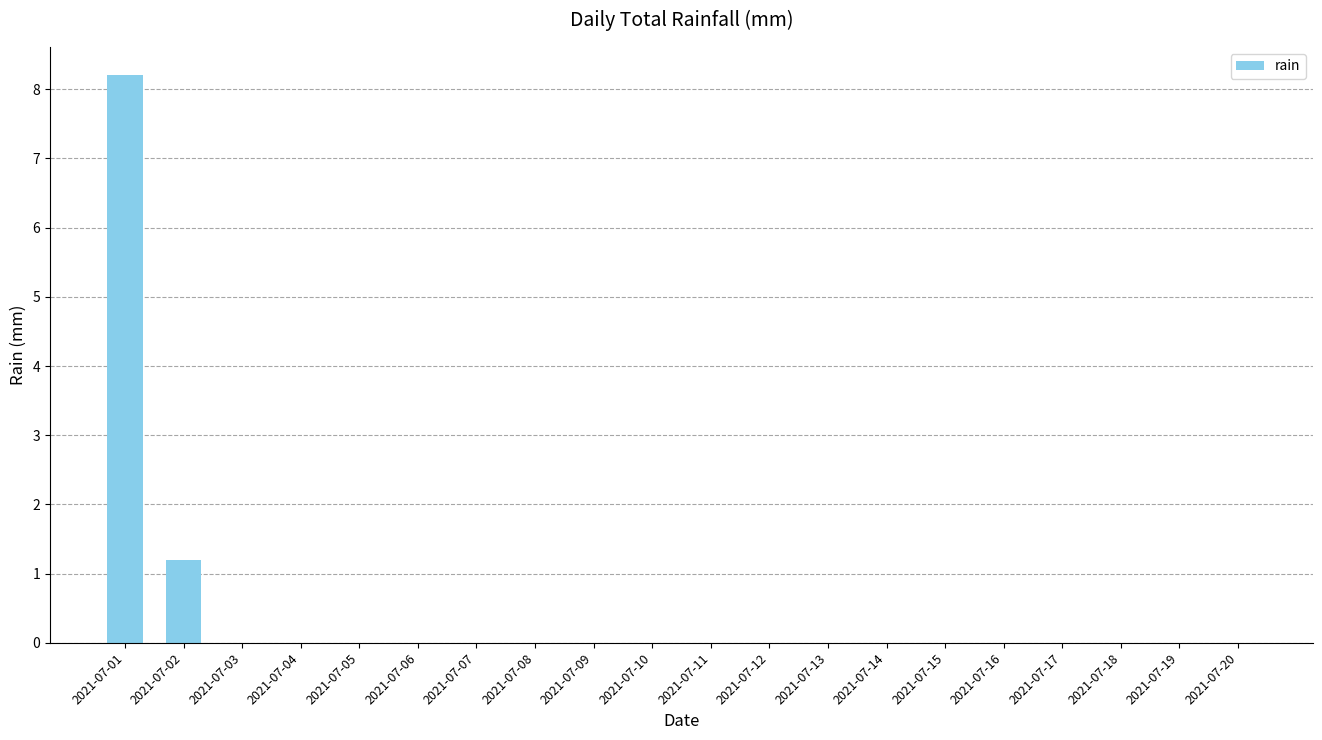

What is the maximum value shown in the chart?

8.2